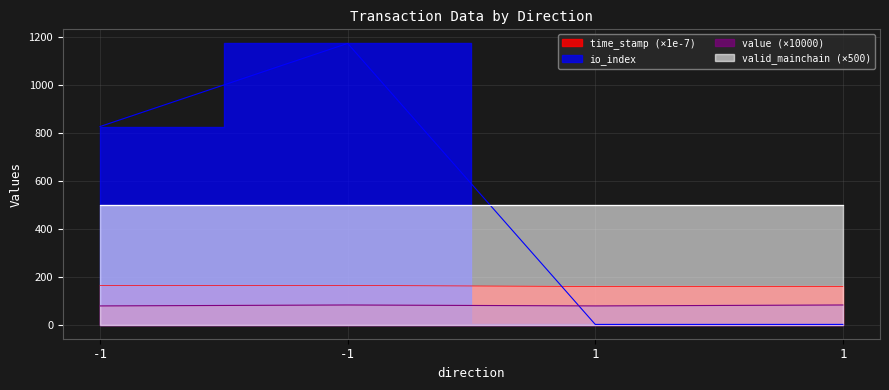

After their last crossing, which series has the higher values: io_index or value?

value